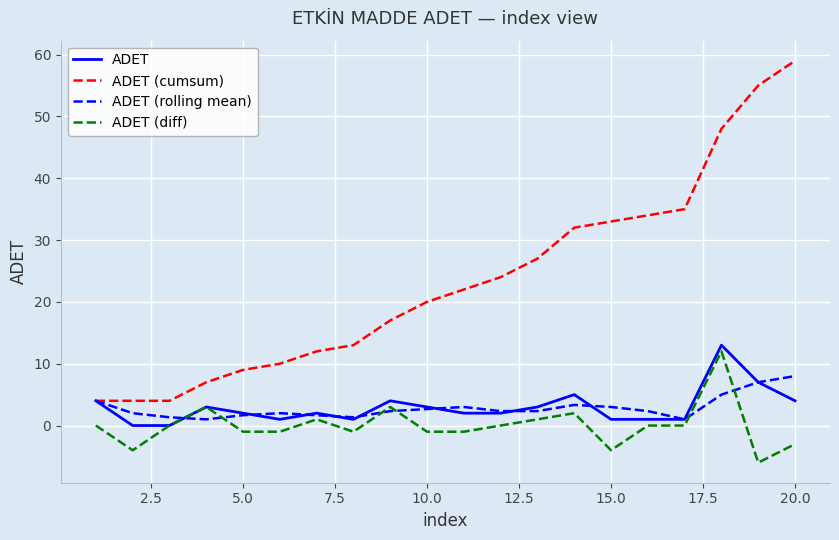

What is the smallest value displayed?

-6.0